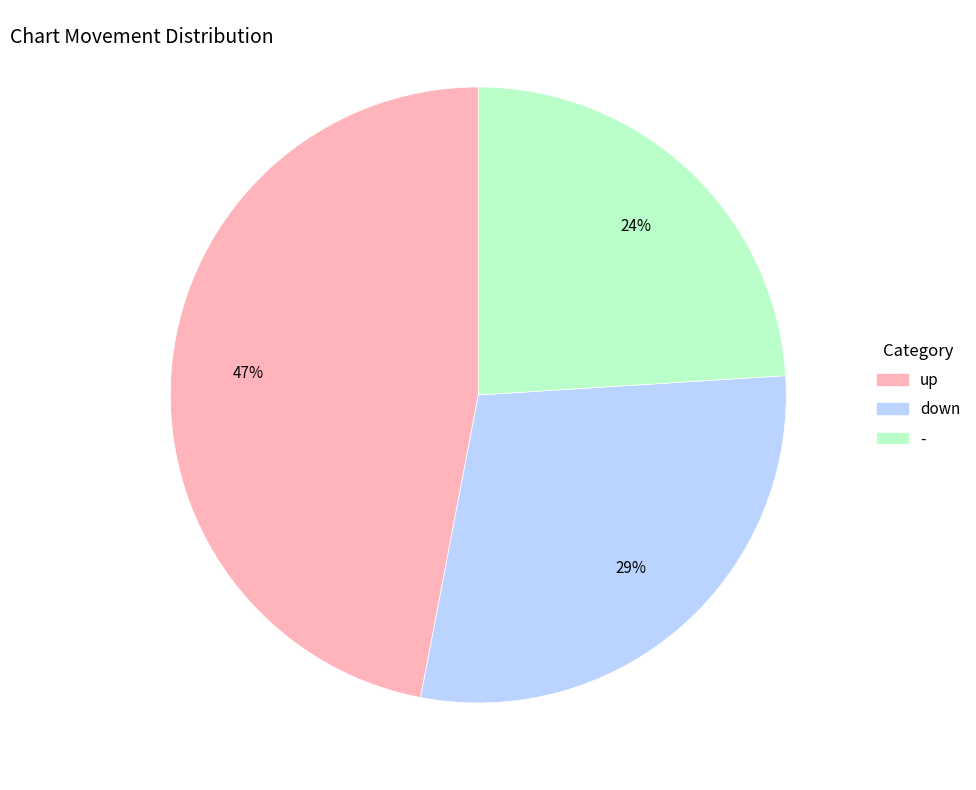

Is there any slice that represents more than half of the pie?

No